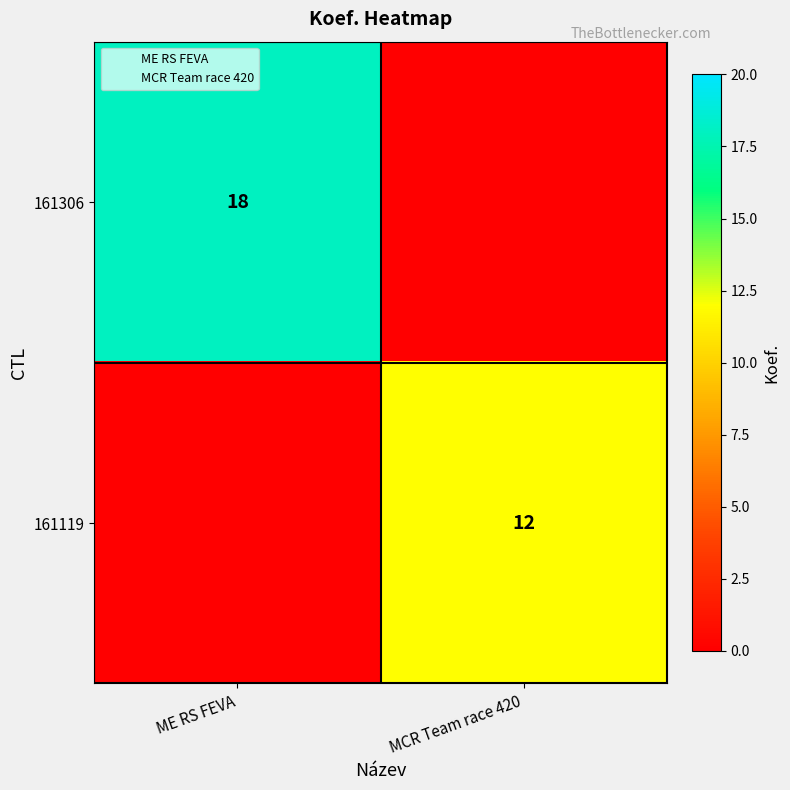

The 161119 series shows 19 at MCR Team race 420. True or false?

False